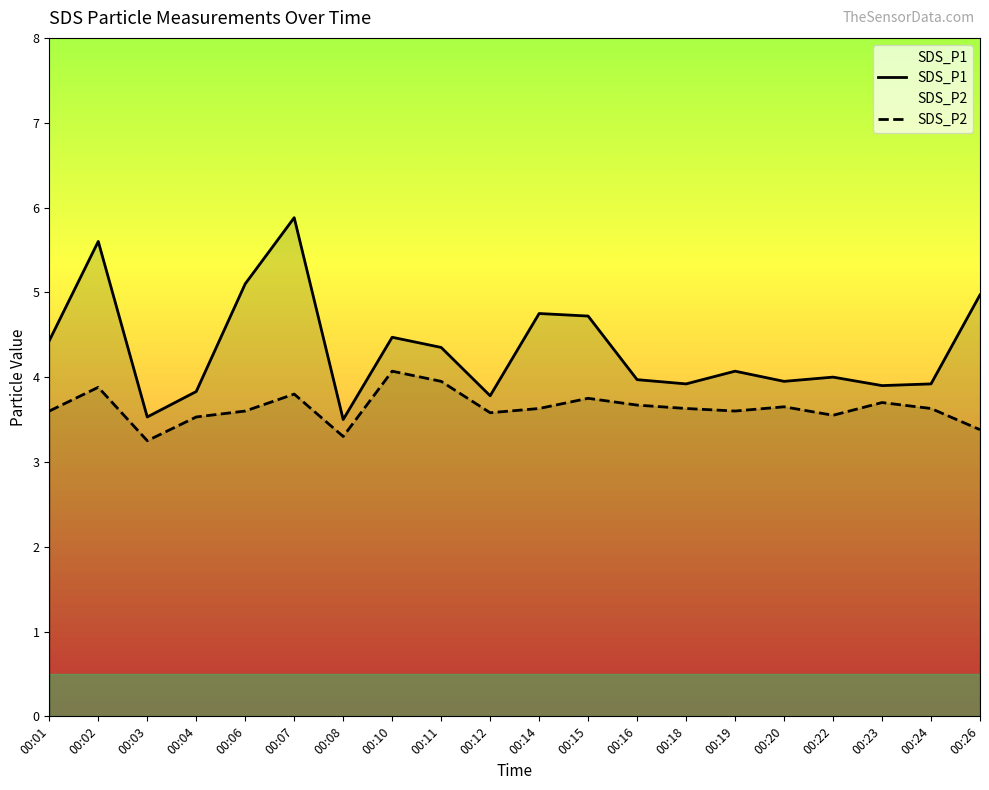

The value of SDS_P1 at 00:14 is 4.8. True or false?

True